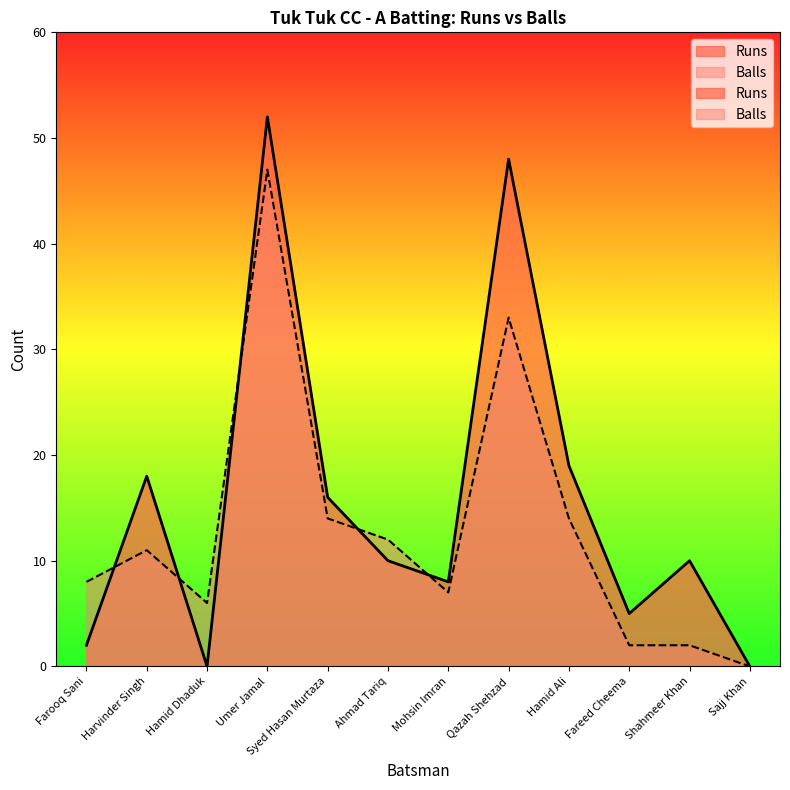

Is it true that Runs equals 4 at Shahmeer Khan?

False